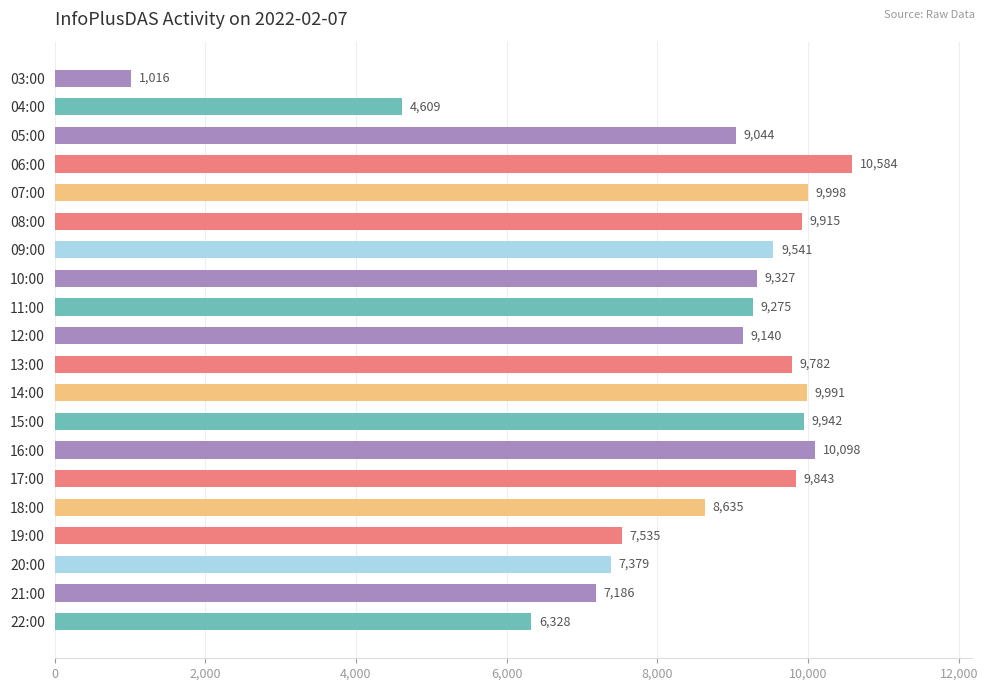

Is it true that the value at 16:00 is 10098?

True